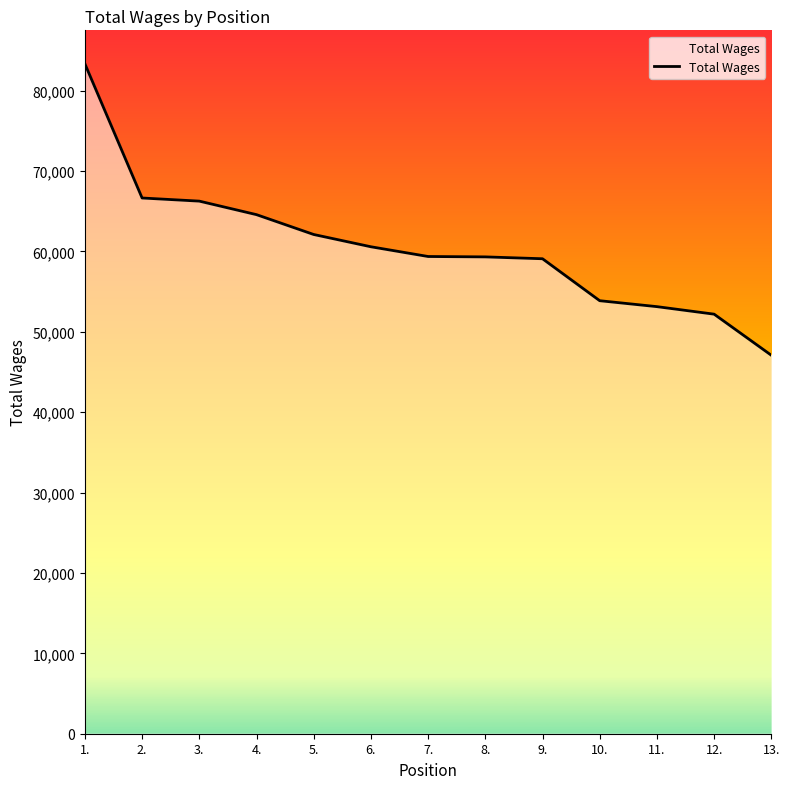

Where does the data first go above 59372?

1.